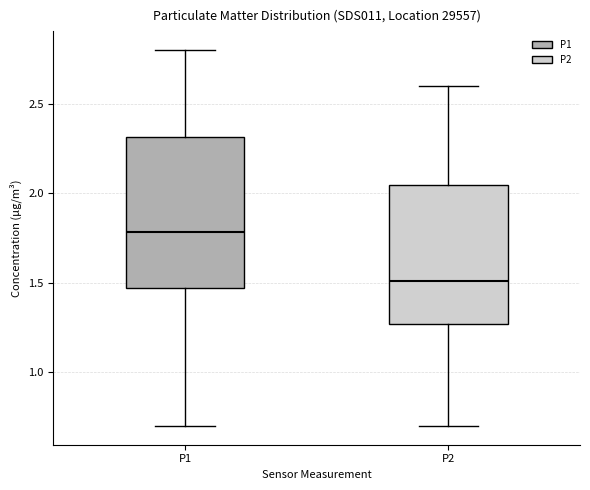

Reading left to right, read every box against the y-axis: the position of its median line, the range the box covers, and the ends of its whiskers. The values are not printed on the chart, so give them approximately, as read against the axis.

P1: median 1.80, box 1.45 to 2.30, whiskers 0.70 to 2.80
P2: median 1.50, box 1.25 to 2.05, whiskers 0.70 to 2.60